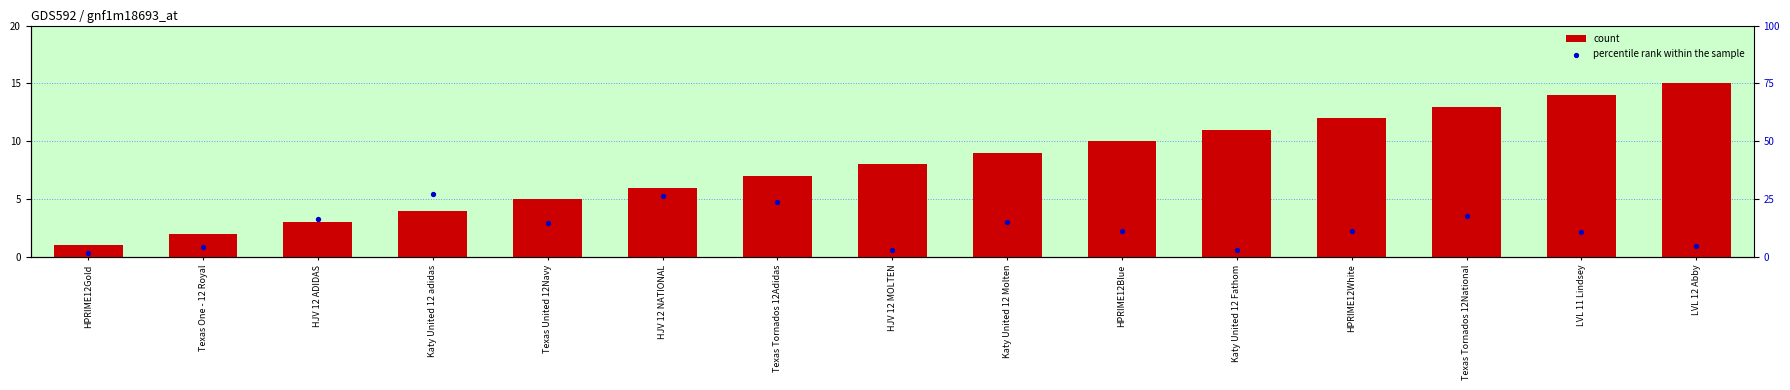

Which series has the largest total across all categories?

percentile rank within the sample